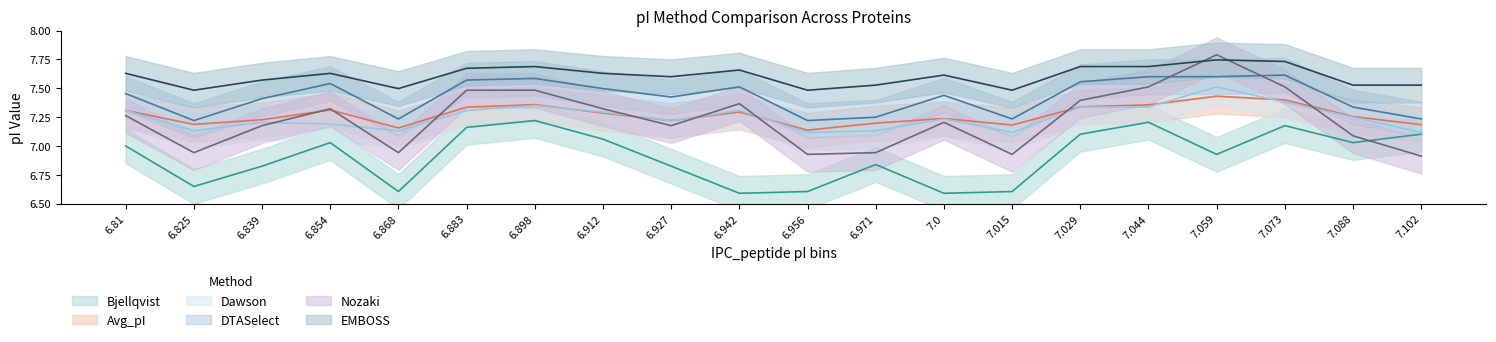

True or false: EMBOSS and DTASelect cross at least once.

False